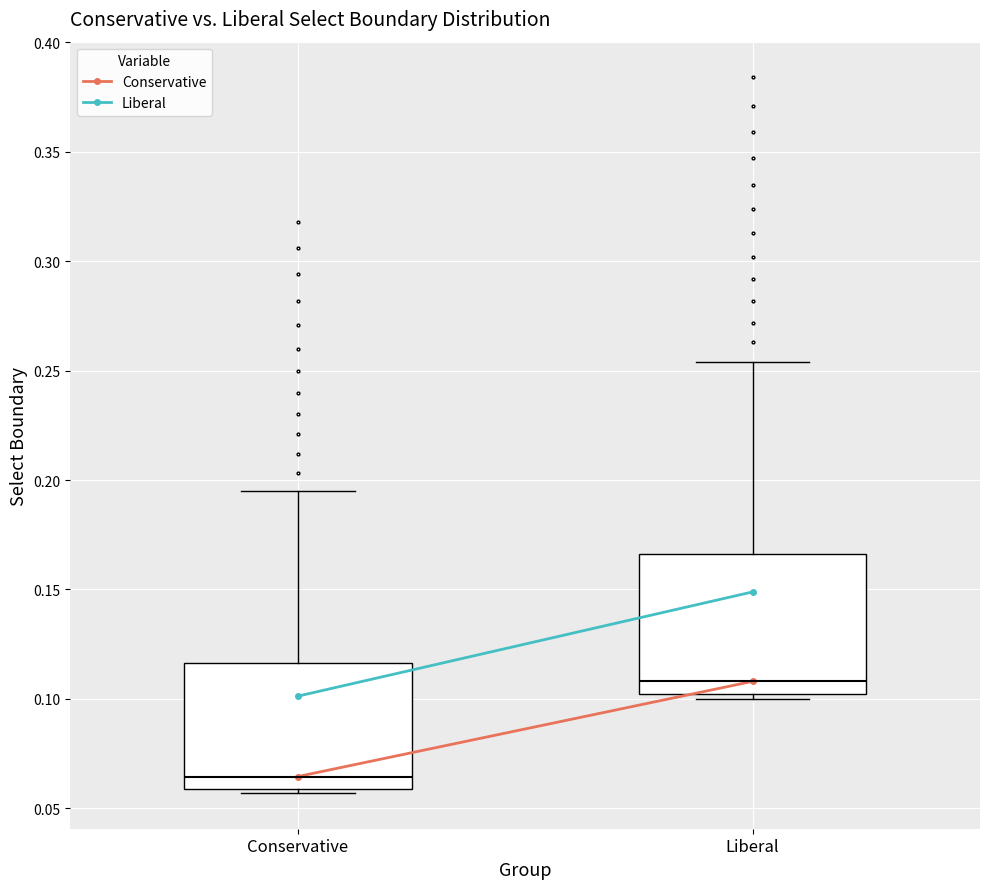

Comparing the boxes themselves (not the whiskers), which one is the tallest?

Liberal